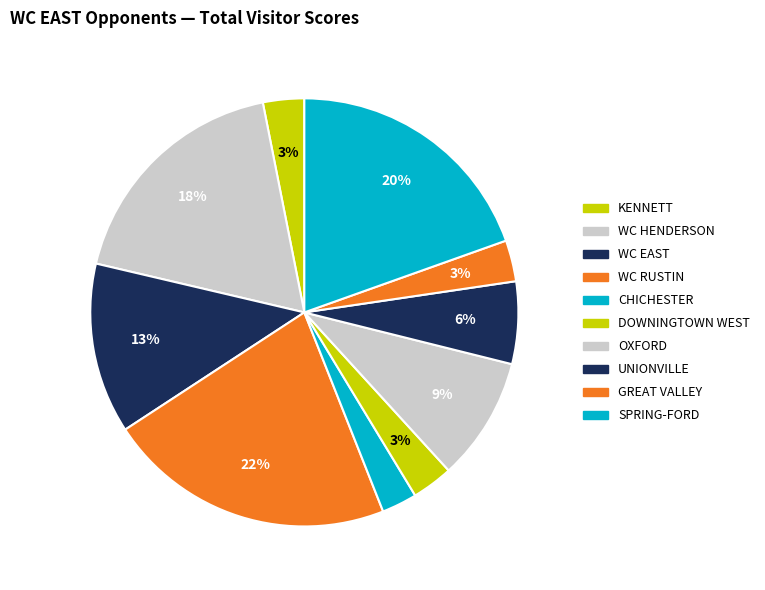

How many slices are in this pie chart?

10